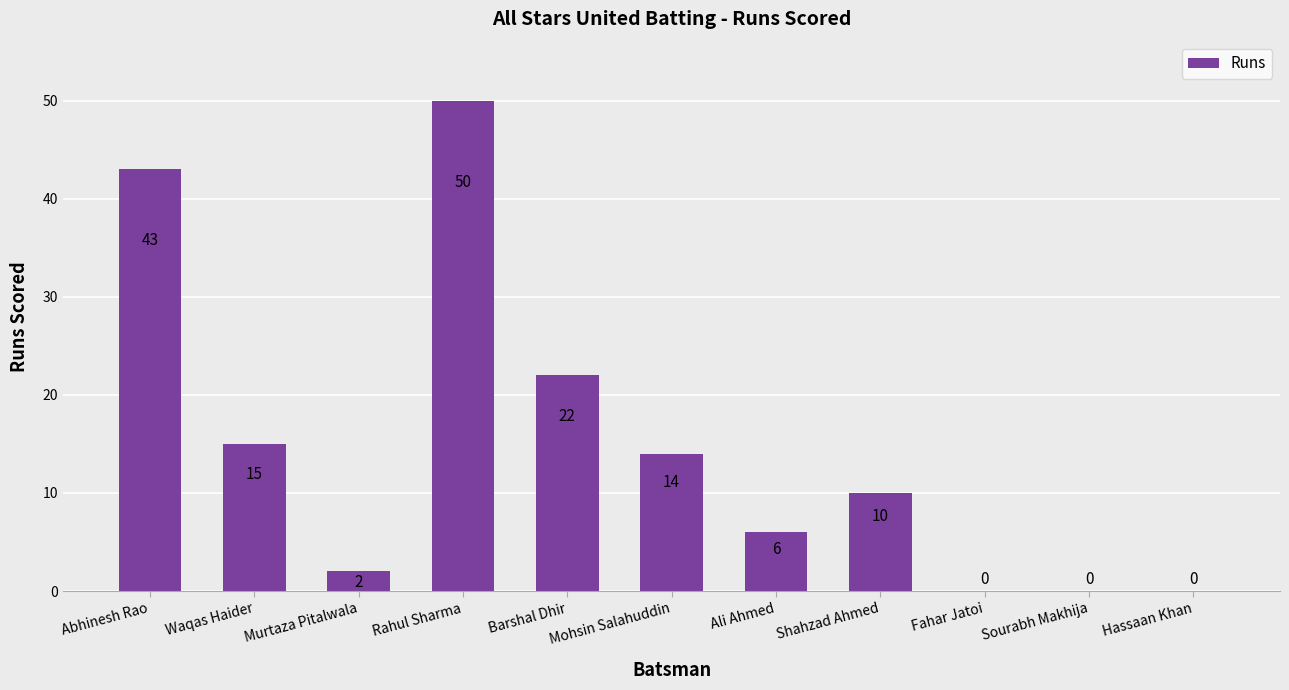

True or false: the data shows 0 at Fahar Jatoi.

True